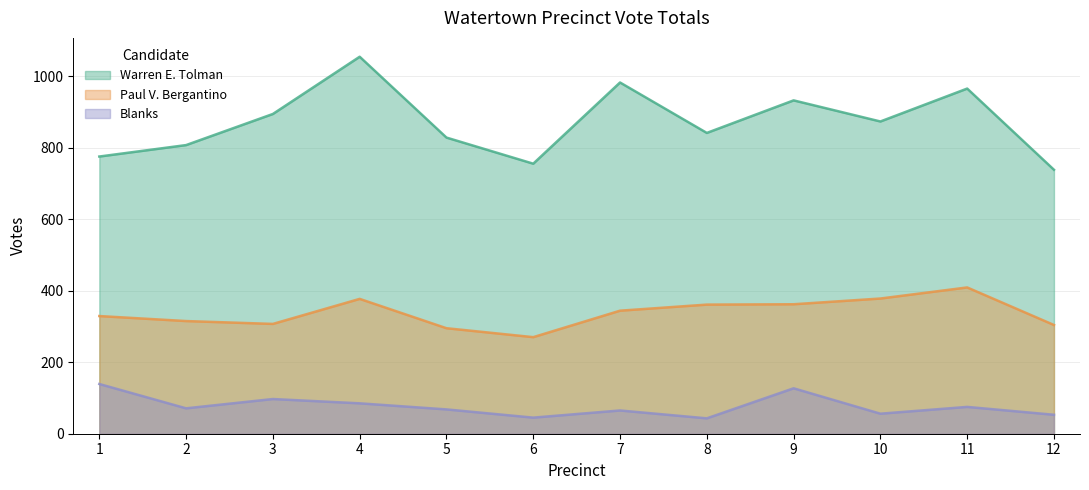

What is the maximum value shown in the chart?

1054